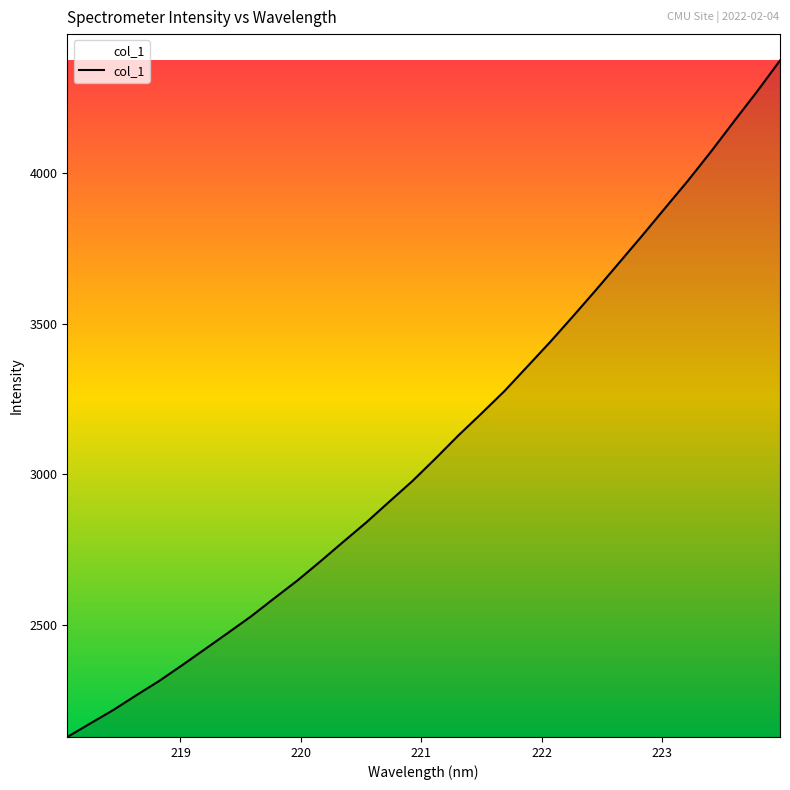

What is the minimum value shown in the chart?

2129.5